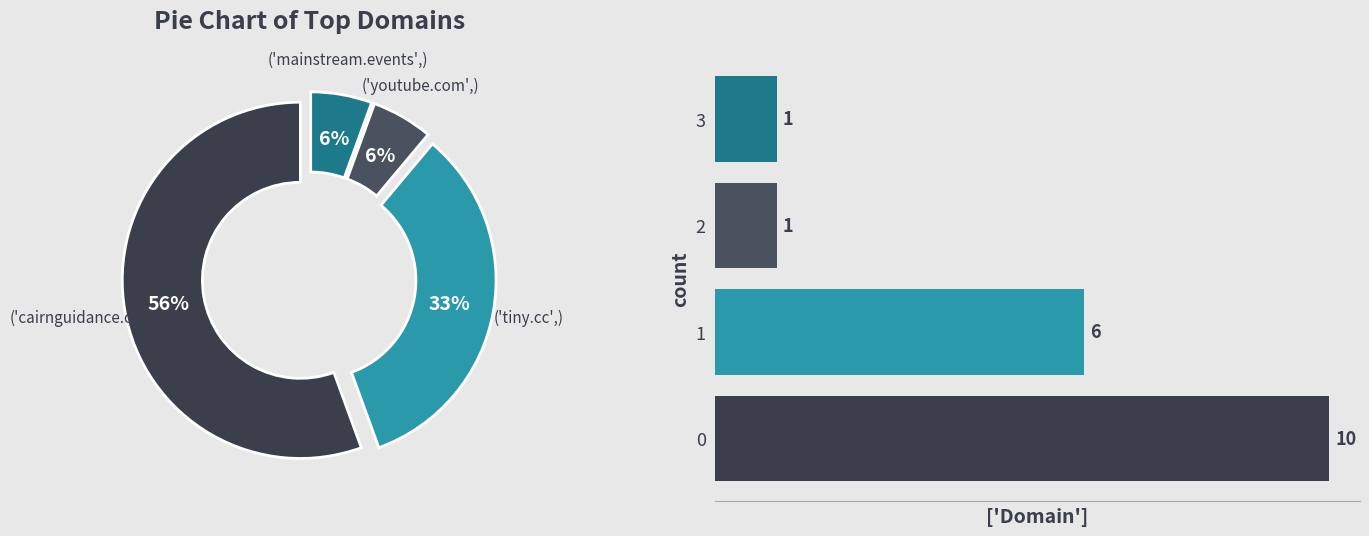

What is the largest slice in the pie chart?

cairnguidance.com